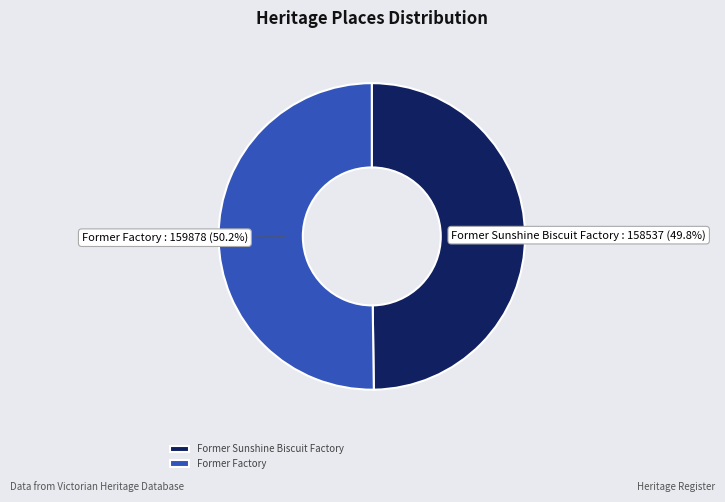

Is it true that Former Sunshine Biscuit Factory is 50% of the pie?

True